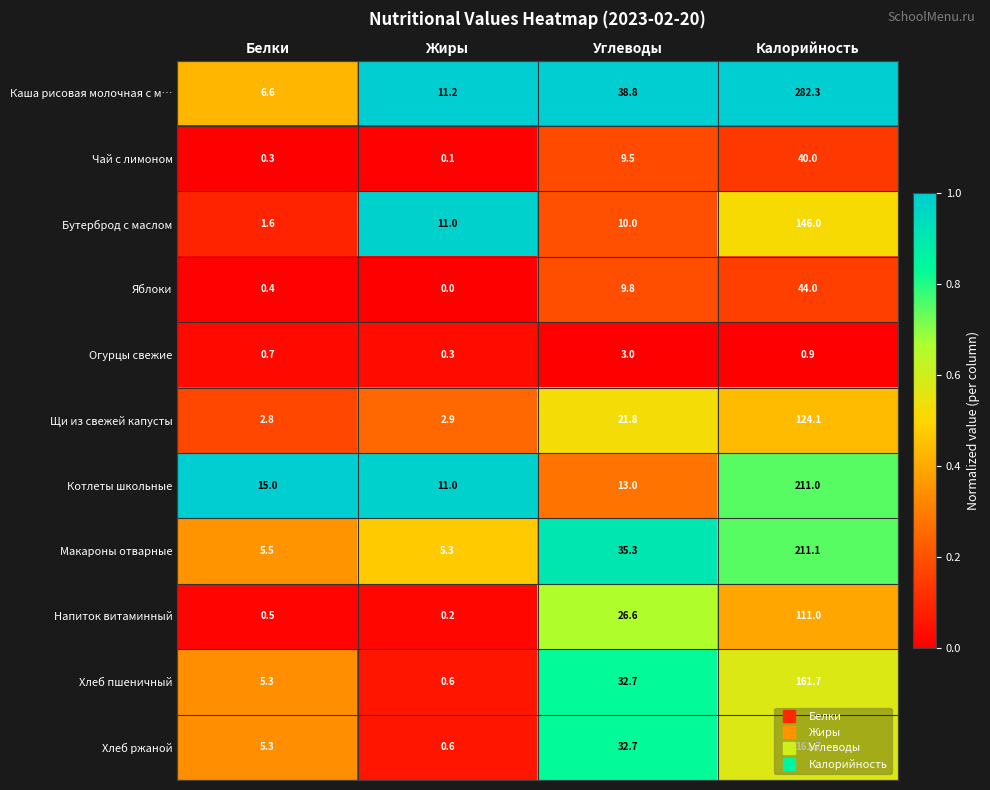

Which series changed the most between Белки and Углеводы?

Каша рисовая молочная с м…